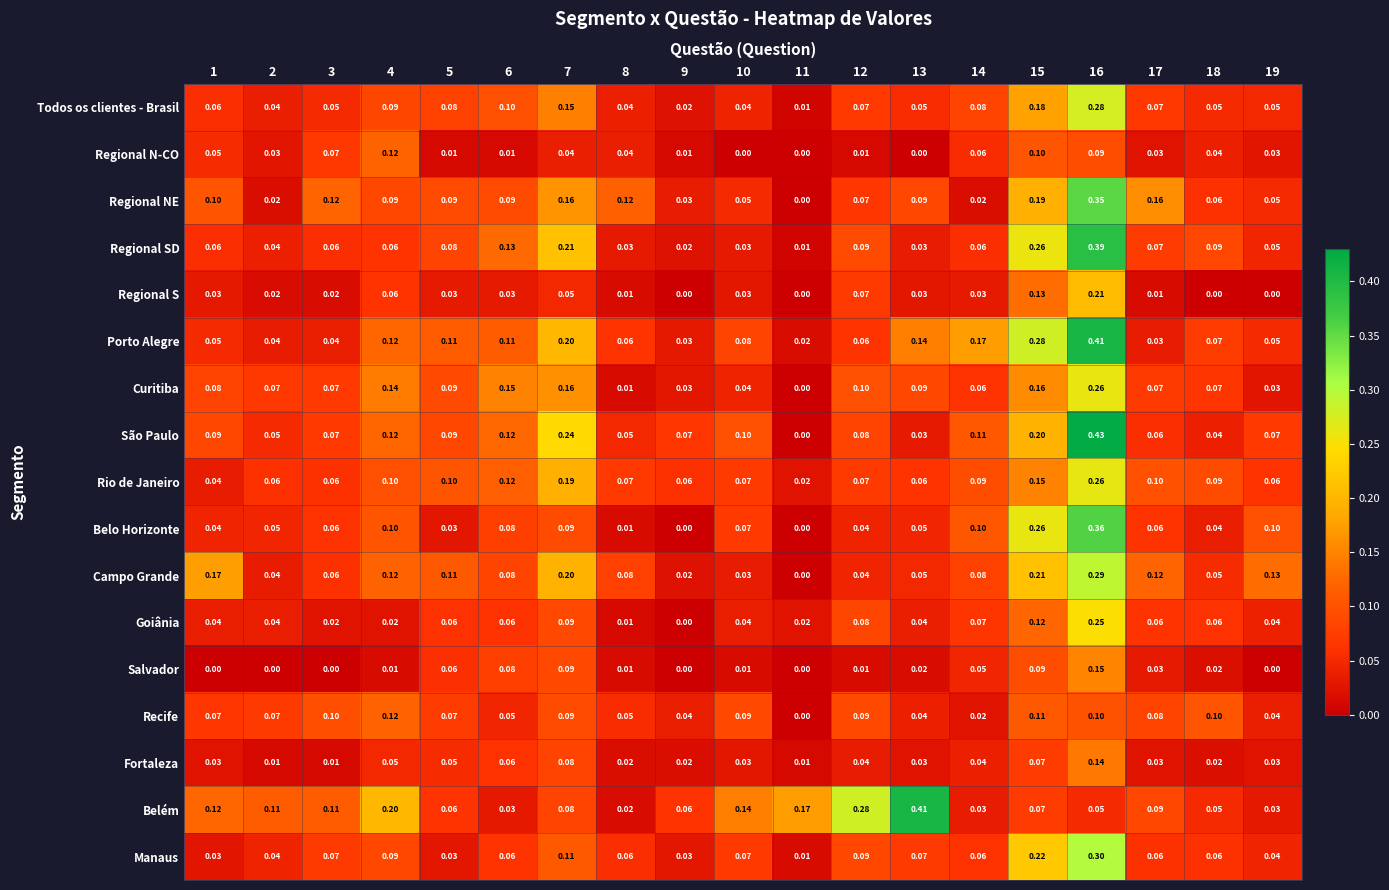

Which series has the largest total across all categories?

Belém